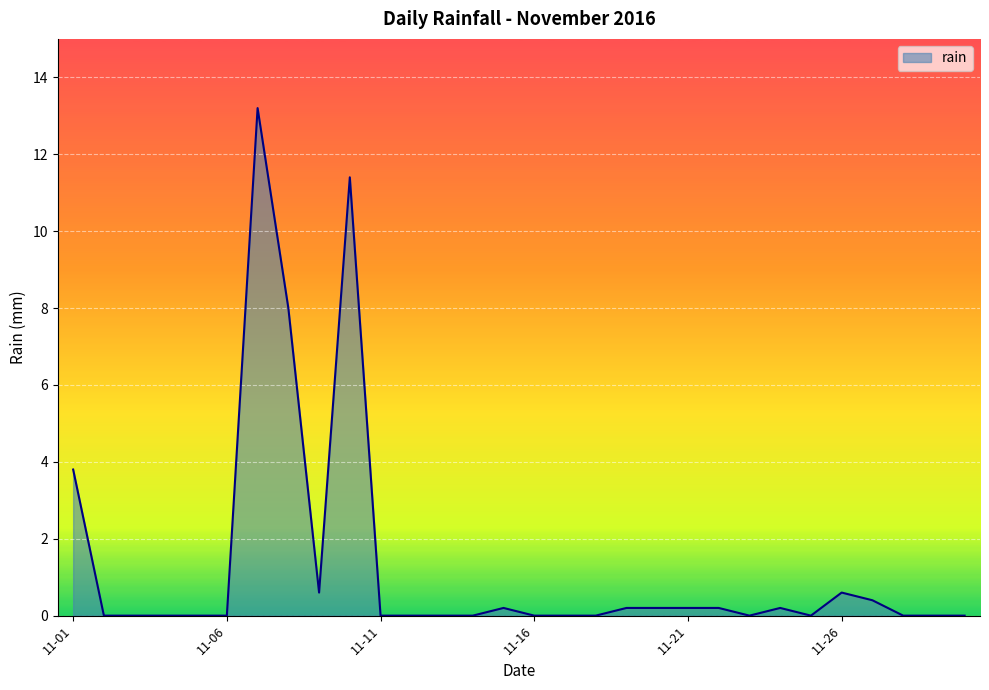

What is the greatest value displayed?

13.2